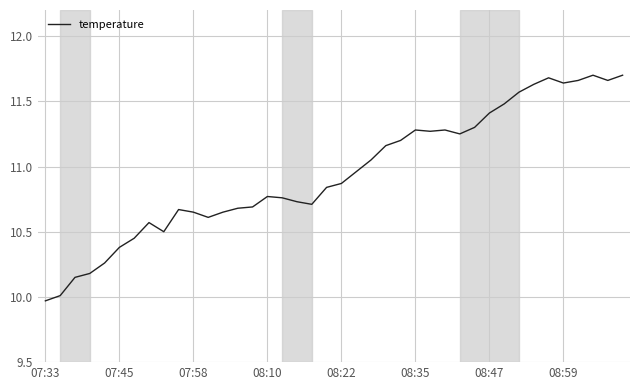

What is the difference between the maximum and minimum values?

1.7